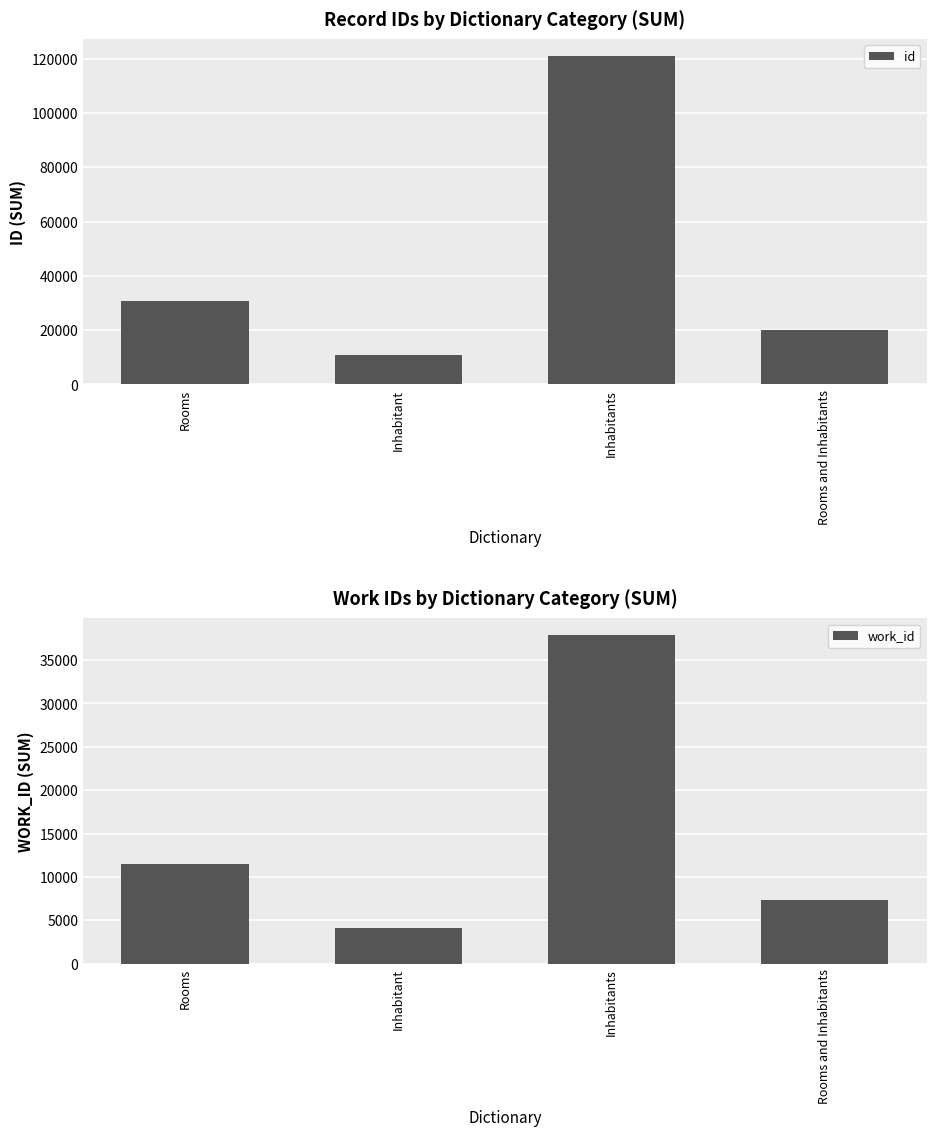

Reading left to right, list all the values displayed in this chart.

id: Rooms=30723	Inhabitant=10727	Inhabitants=121100	Rooms and Inhabitants=20012
work_id: Rooms=11507	Inhabitant=4153	Inhabitants=37918	Rooms and Inhabitants=7357